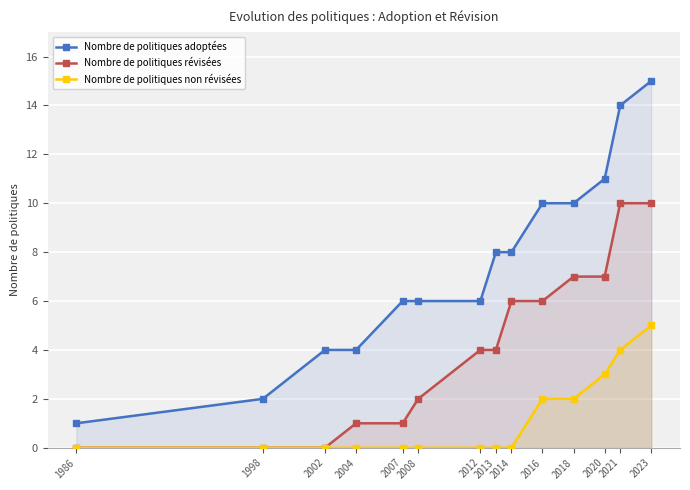

What is the average value of the Nombre de politiques révisées series?

4